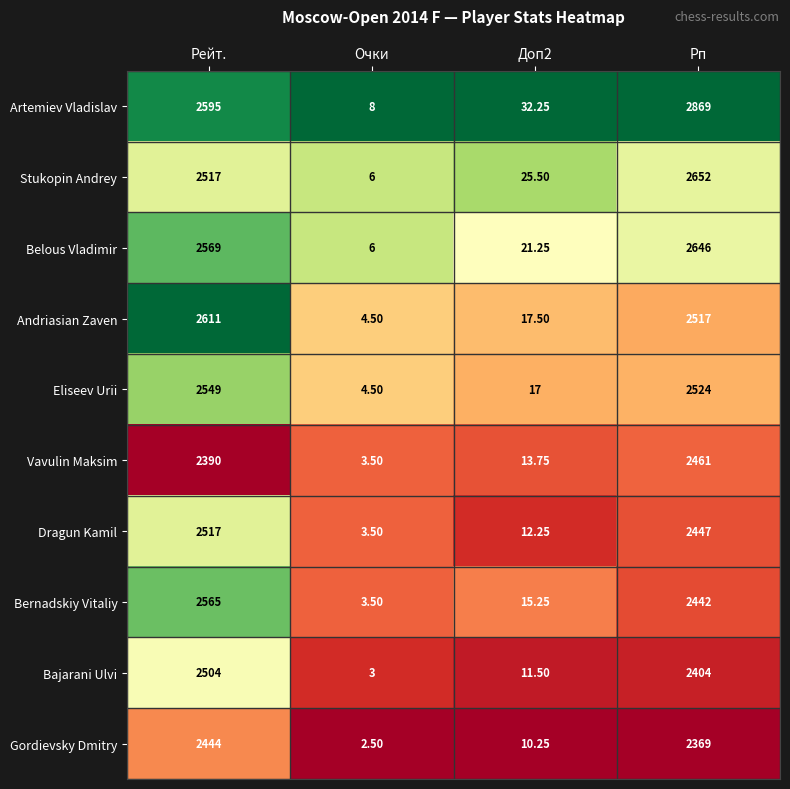

Which category has the highest value across all series?

Рп